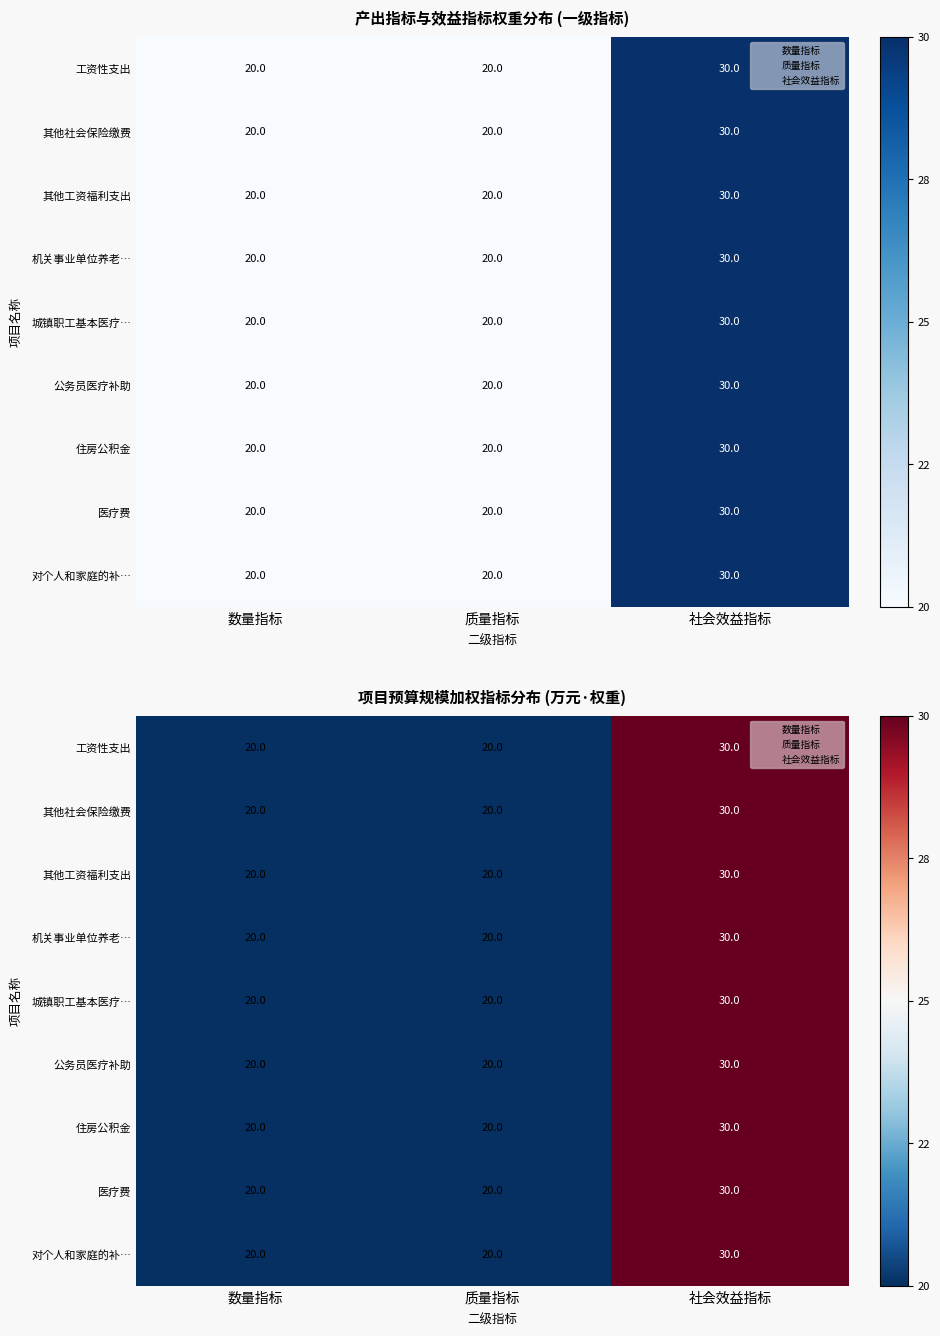

Is it true that 对个人和家庭的补… equals 30 at 社会效益指标?

True